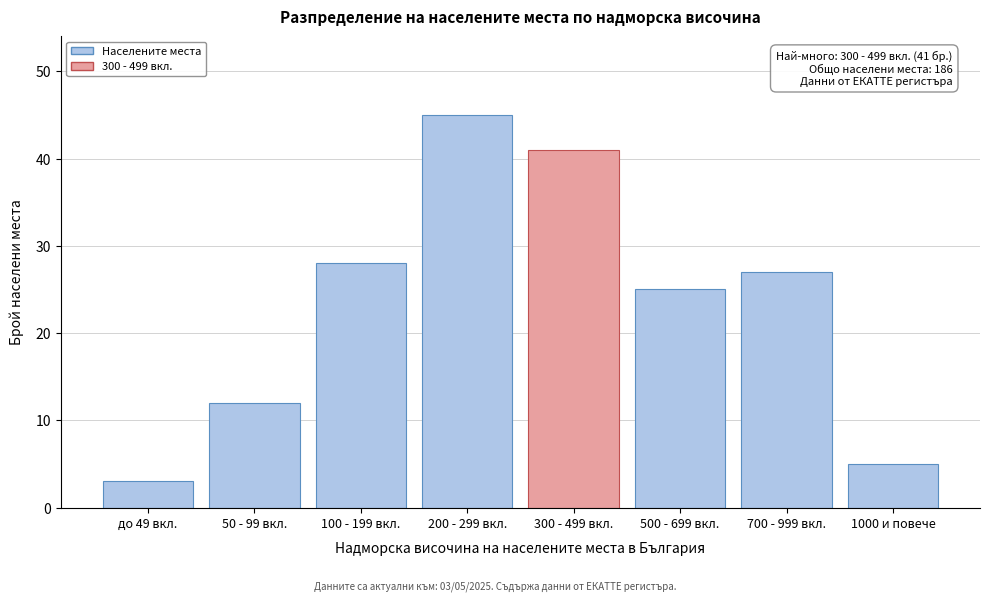

Reading left to right, list all the values displayed in this chart.

3	12	28	45	41	25	27	5